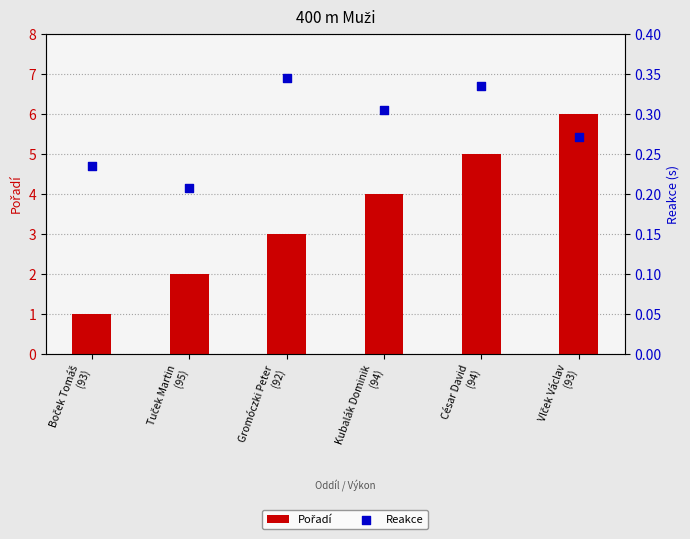

What is the total value across all series at Vlček Václav
(93)?

6.3